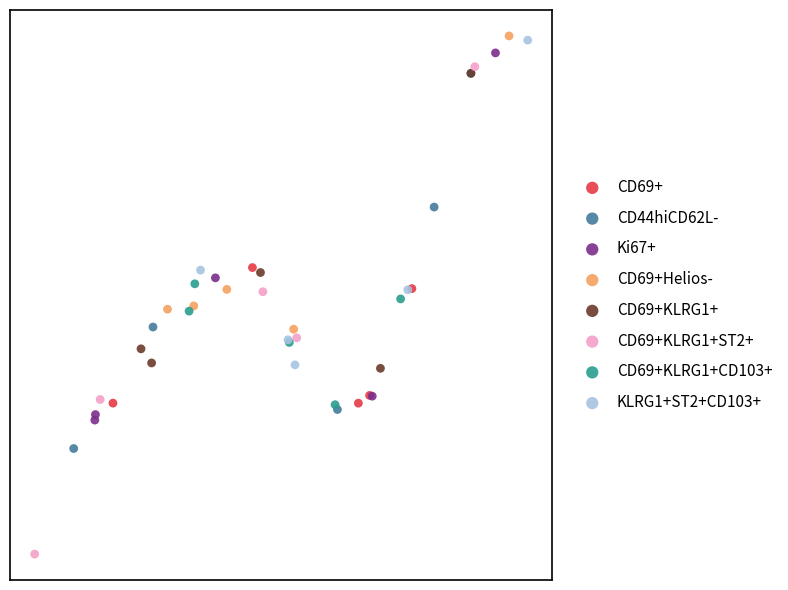

What are all the series names shown in the legend?

CD69+, CD44hiCD62L-, Ki67+, CD69+Helios-, CD69+KLRG1+, CD69+KLRG1+ST2+, CD69+KLRG1+CD103+, KLRG1+ST2+CD103+